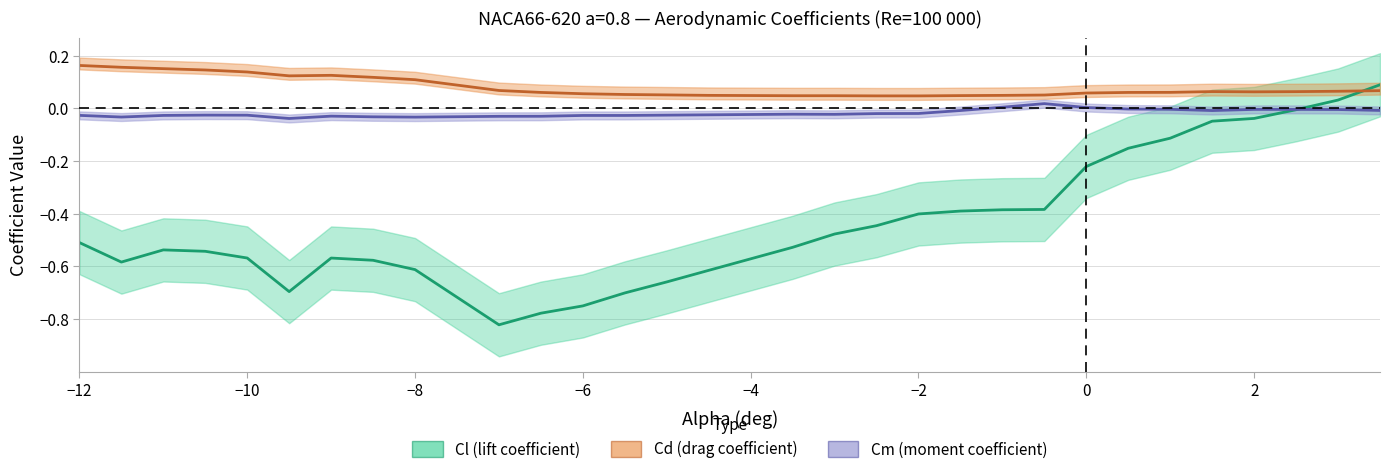

What are all the series names shown in the legend?

Cl, Cd, Cm